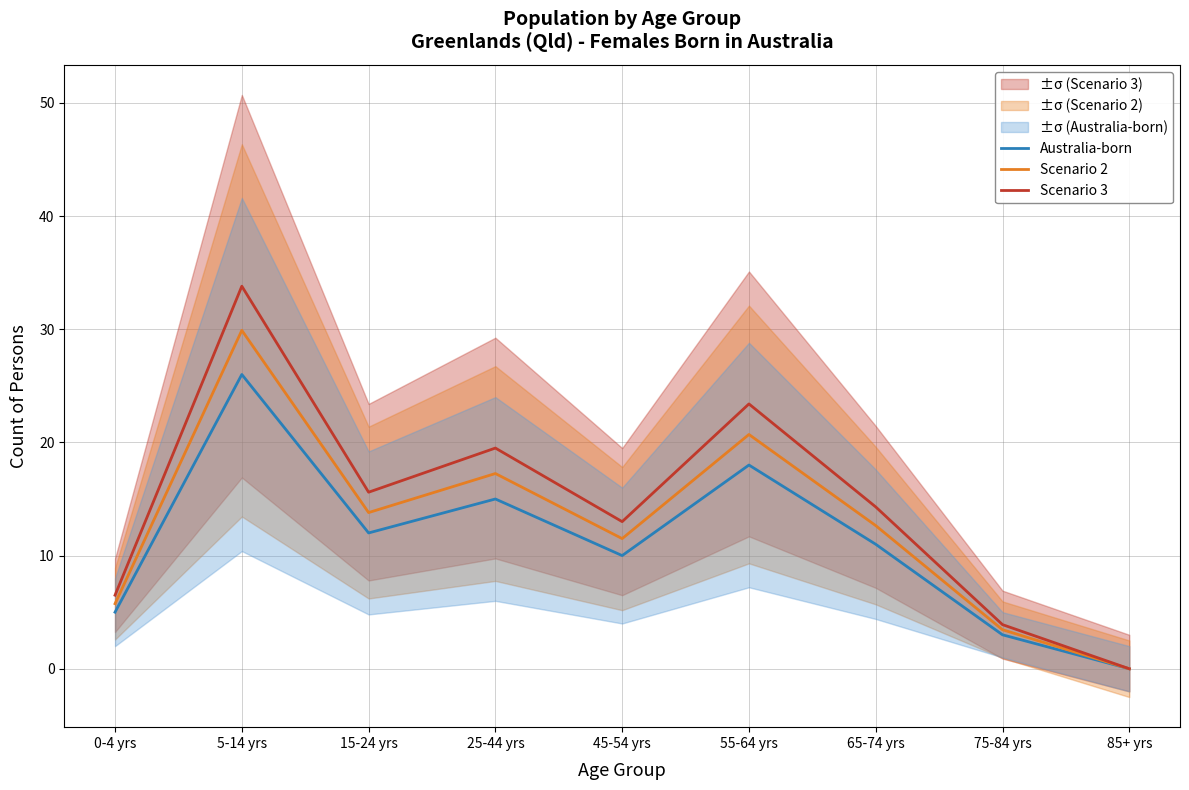

What value does the Australia-born series have at 45-54 yrs?

10.0